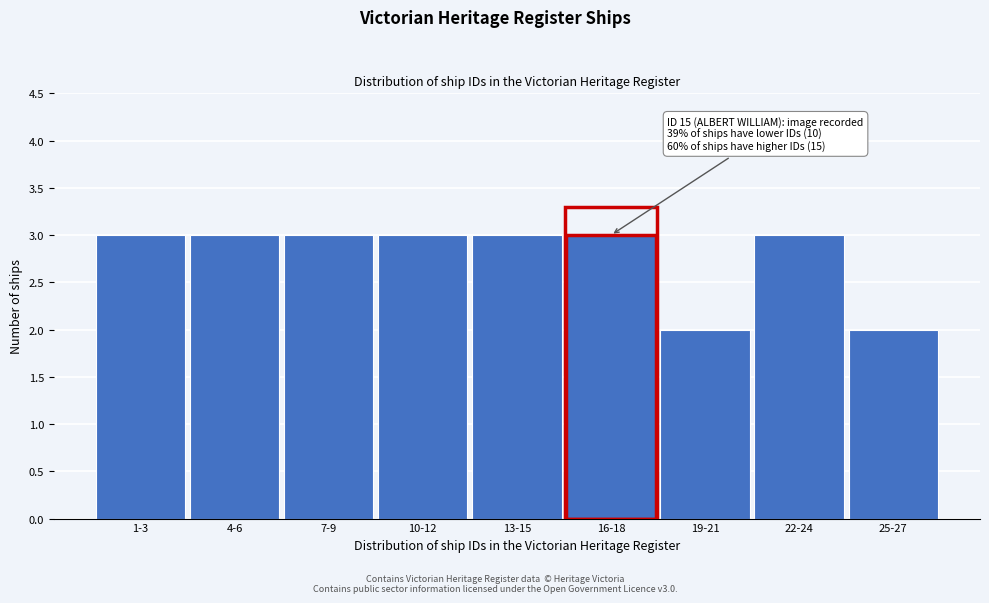

Reading left to right, extract all data points from this chart.

1-3=3	4-6=3	7-9=3	10-12=3	13-15=3	16-18=3	19-21=2	22-24=3	25-27=2